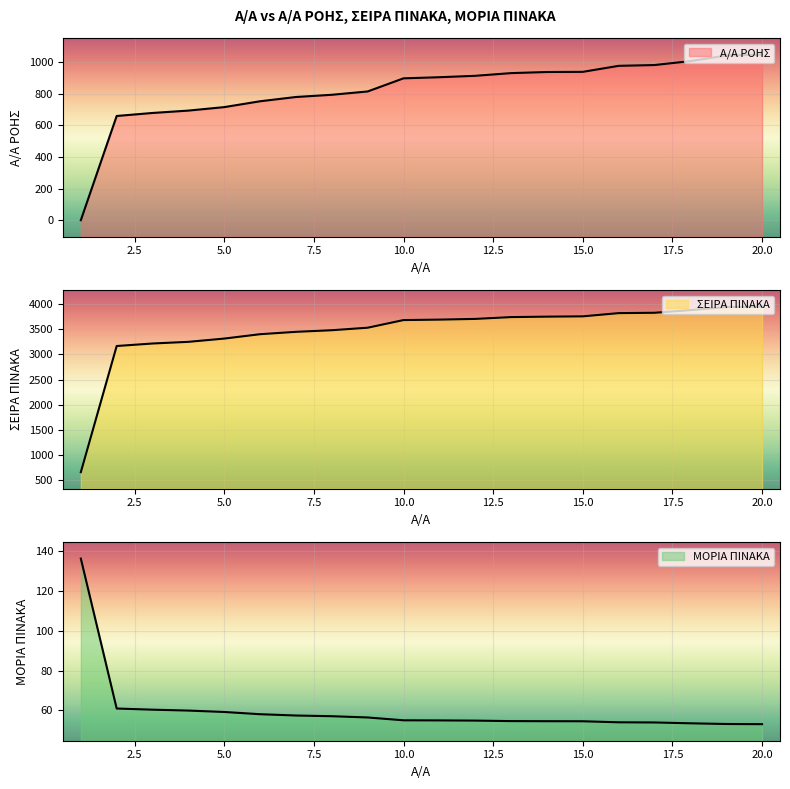

At 12, list the series in order from smallest to largest.

ΜΟΡΙΑ ΠΙΝΑΚΑ, Α/Α ΡΟΗΣ, ΣΕΙΡΑ ΠΙΝΑΚΑ